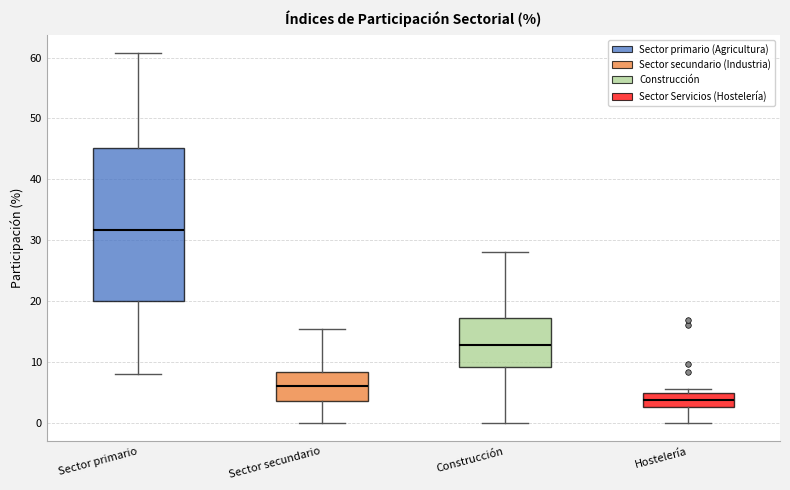

Reading left to right, transcribe this box plot: for each box, give where its median line is, the range the box spans, and where its two whiskers end, as read against the y-axis. The values are not printed on the chart, so give them approximately, as read against the axis.

Sector primario: median 32, box 20 to 45, whiskers 8 to 61
Sector secundario: median 6, box 4 to 8, whiskers 0 to 15
Construcción: median 13, box 9 to 17, whiskers 0 to 28
Hostelería: median 4, box 3 to 5, whiskers 0 to 6